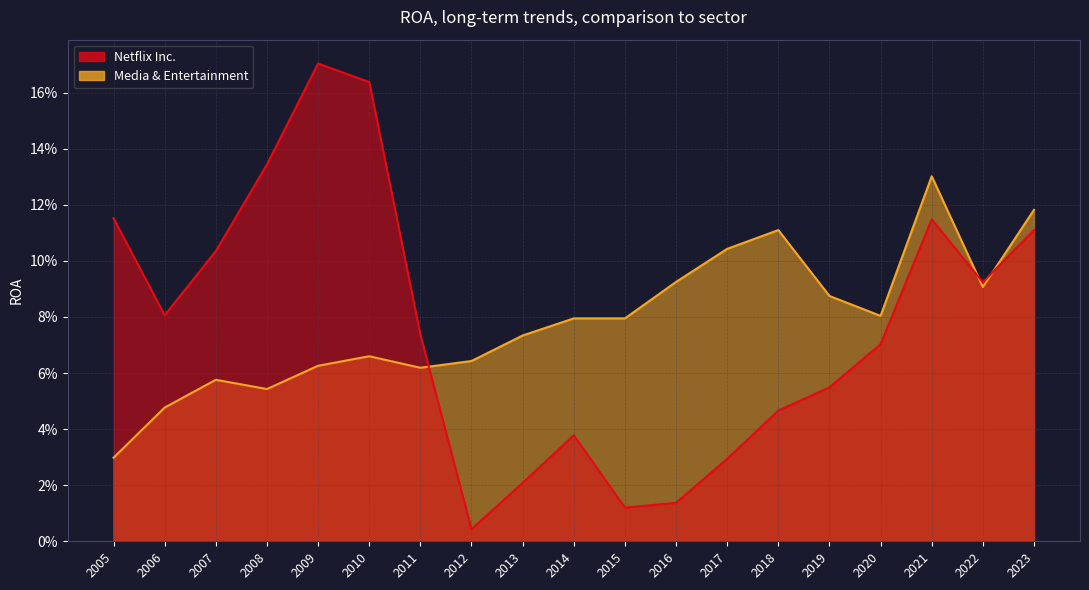

Which series changed the most between 2021 and 2005?

Media & Entertainment